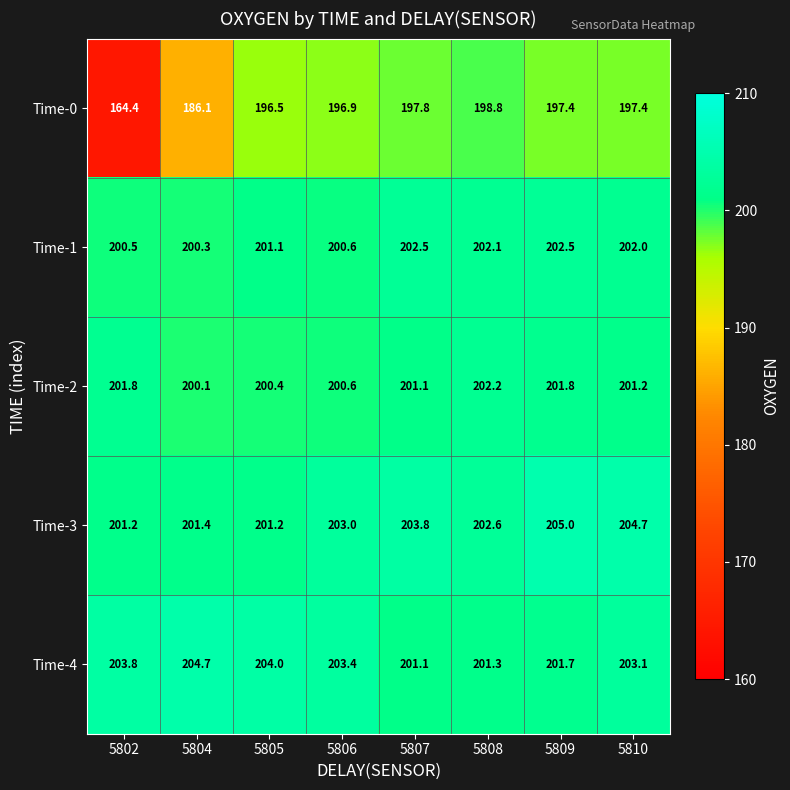

Which series changed the most between 5805 and 5806?

Time-3